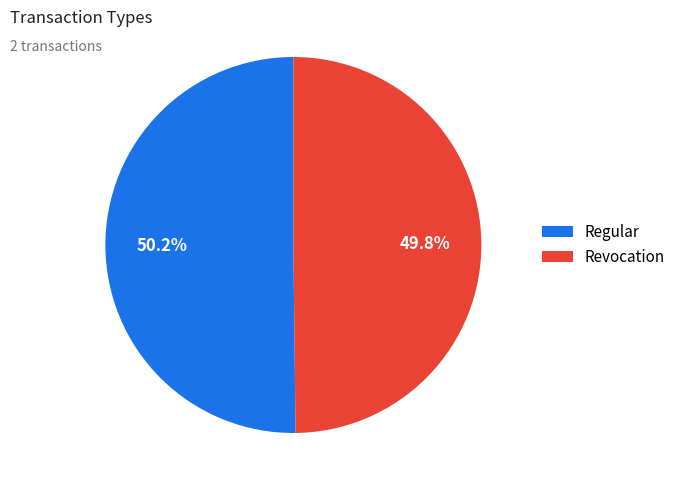

What is the ratio of the value at Revocation to the value at Regular?

1.0